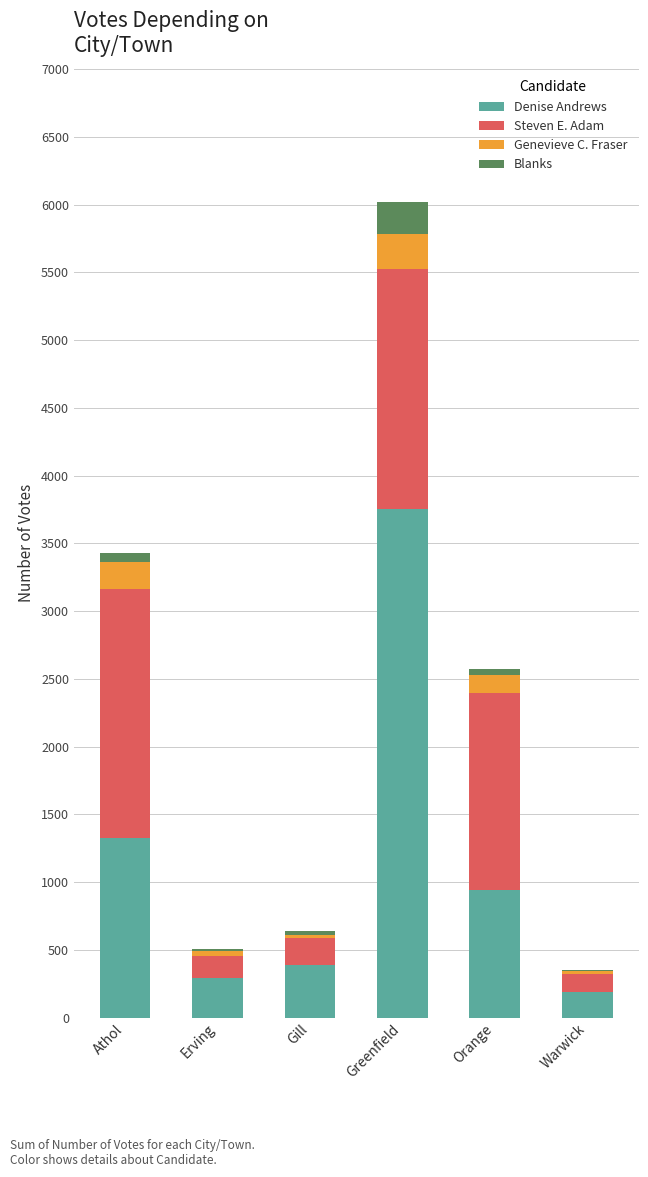

The value of Denise Andrews at Orange is 505. True or false?

False